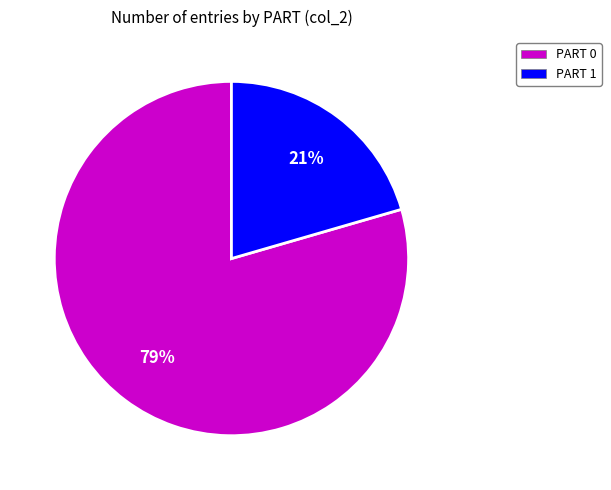

How many slices are in this pie chart?

2